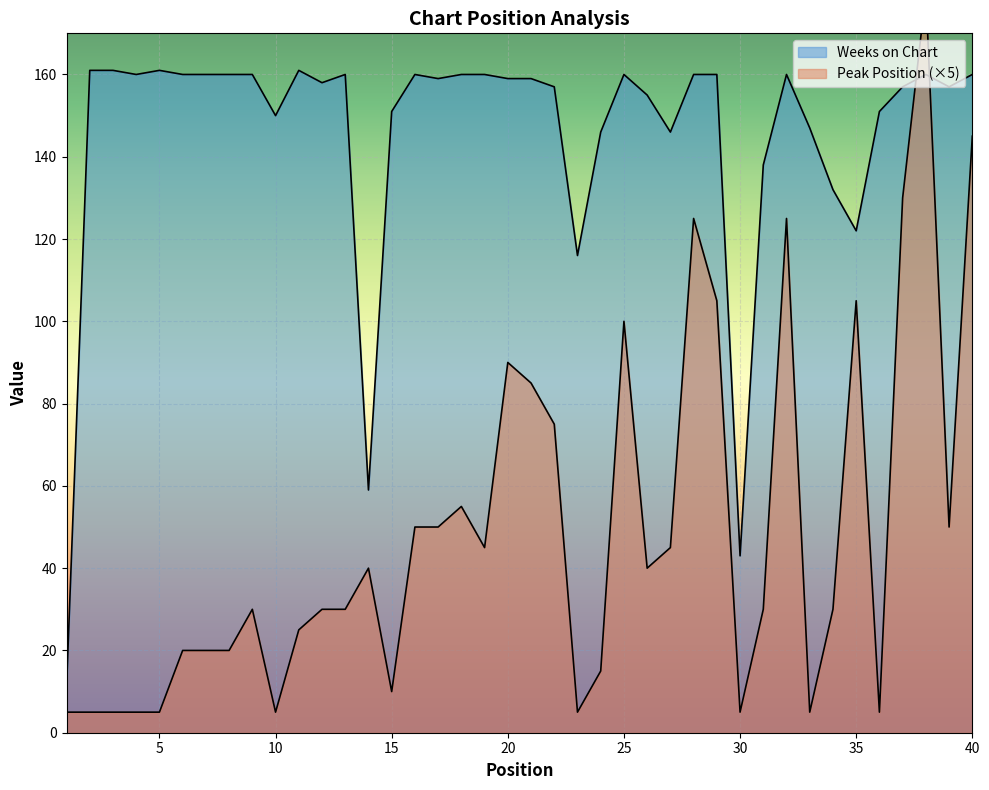

True or false: Weeks on Chart has a value of 146 at 24.

True